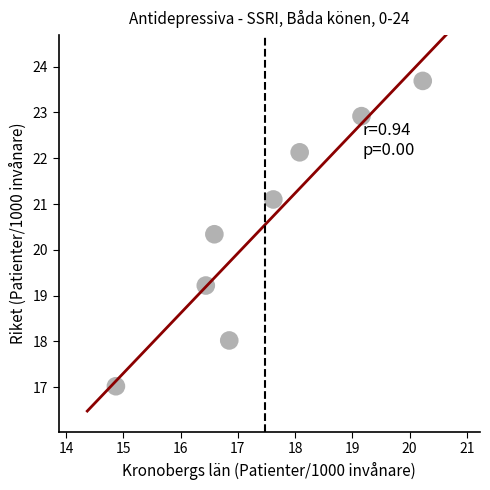

What is the range of Y values (max minus min)?

6.7